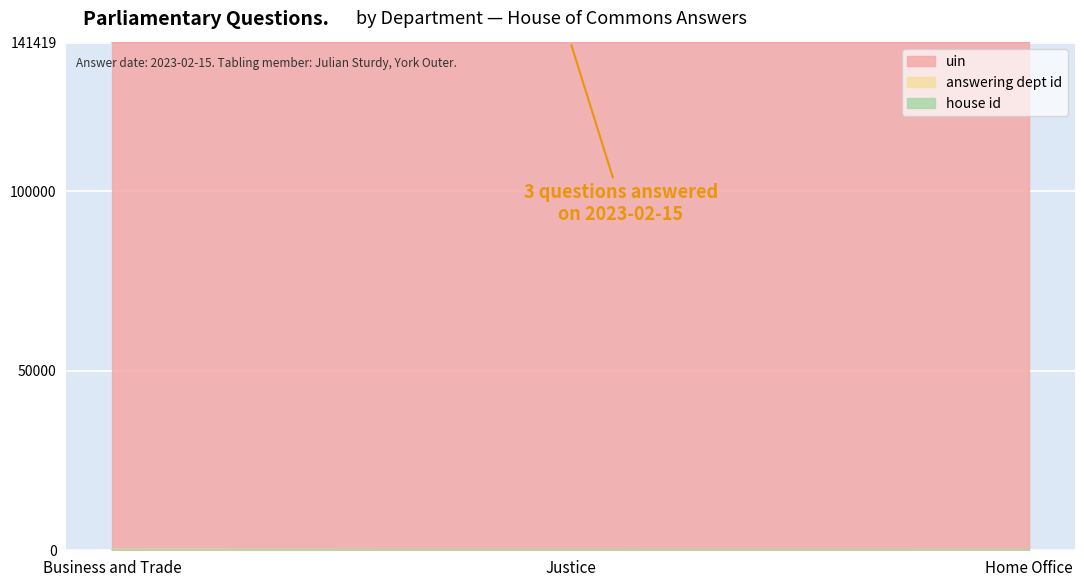

Reading left to right, extract all data points from this chart.

answering dept id: 2023-02-15=214	1=54	2=1
uin: 2023-02-15=141413	1=141414	2=141419
house id: 2023-02-15=1	1=1	2=1